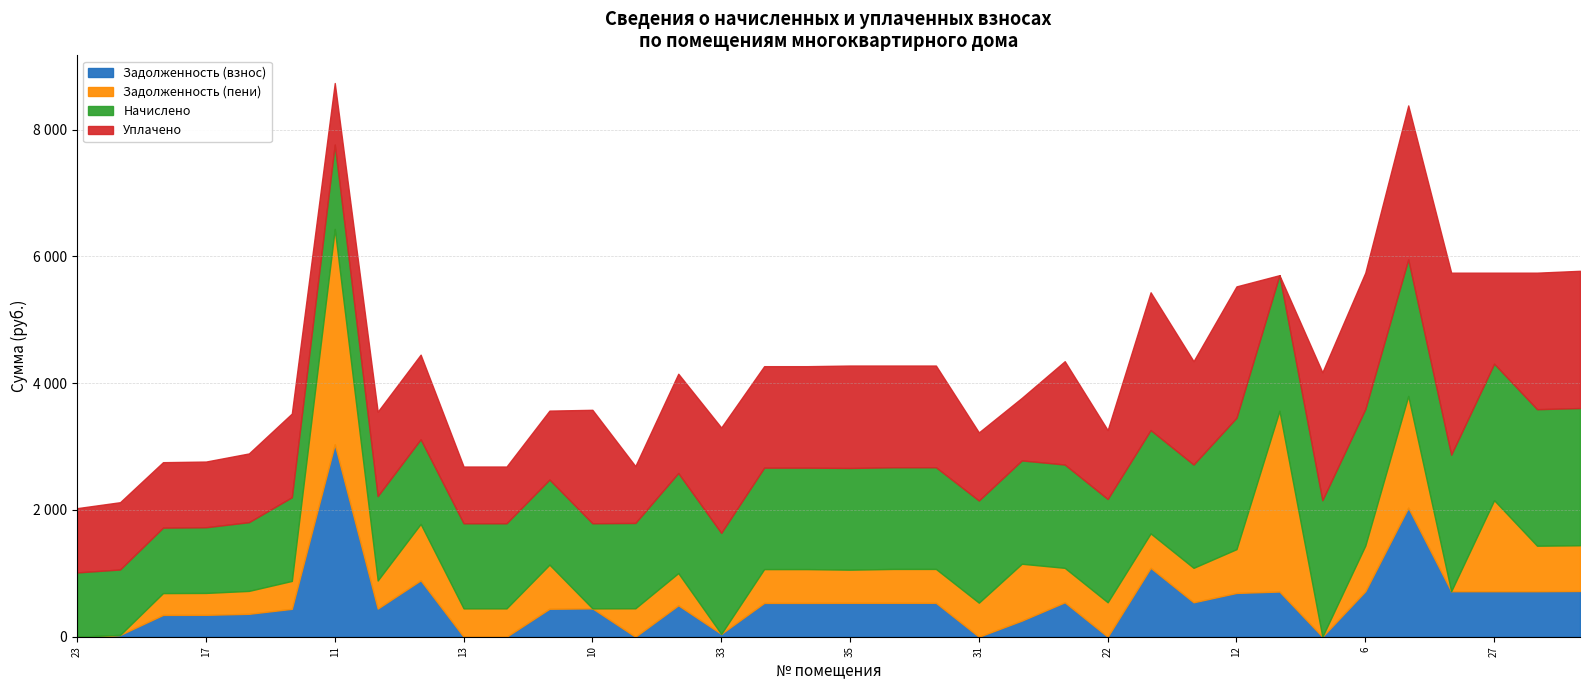

Between 36 and 28, which is larger?

28